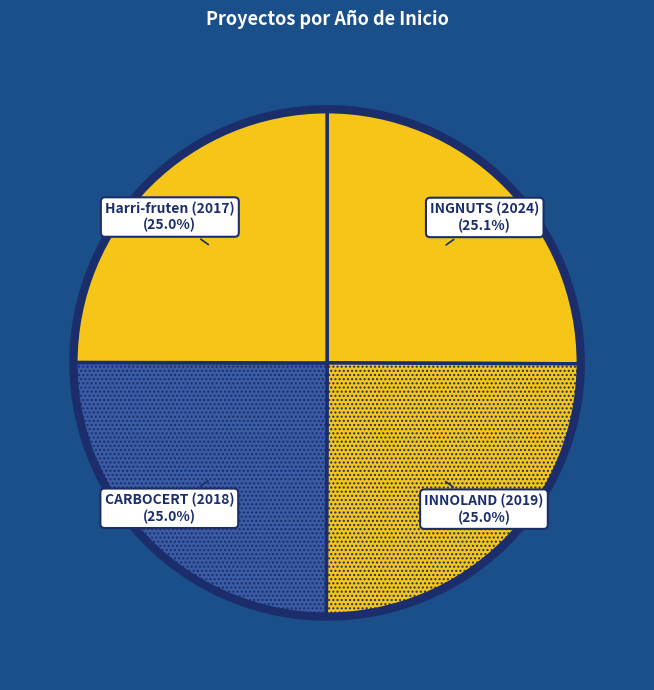

Approximately how many times larger is the value at Harri-fruten (2017) compared to INNOLAND (2019)?

1.0